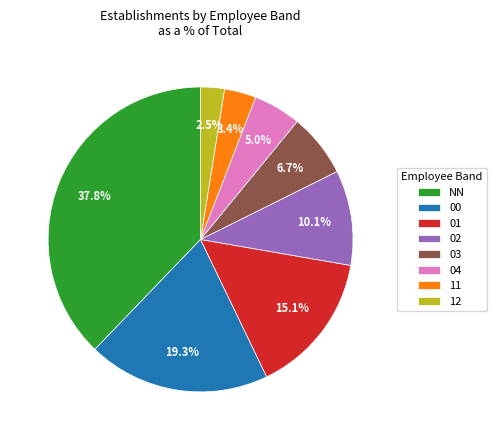

Count the number of slices in the pie.

8